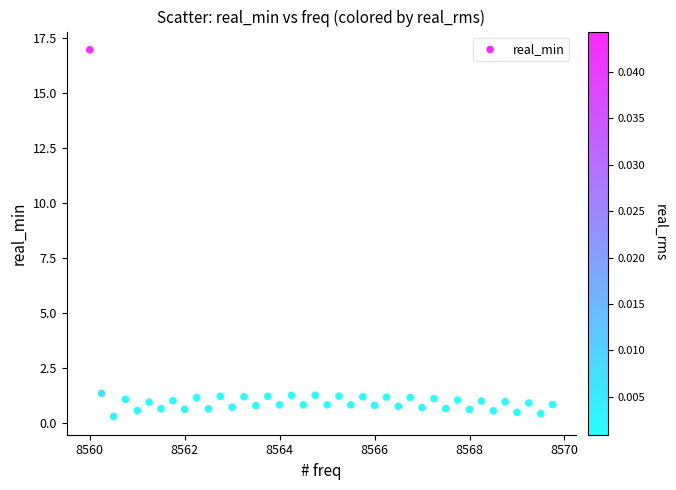

What is the range of X values (max minus min)?

9.8